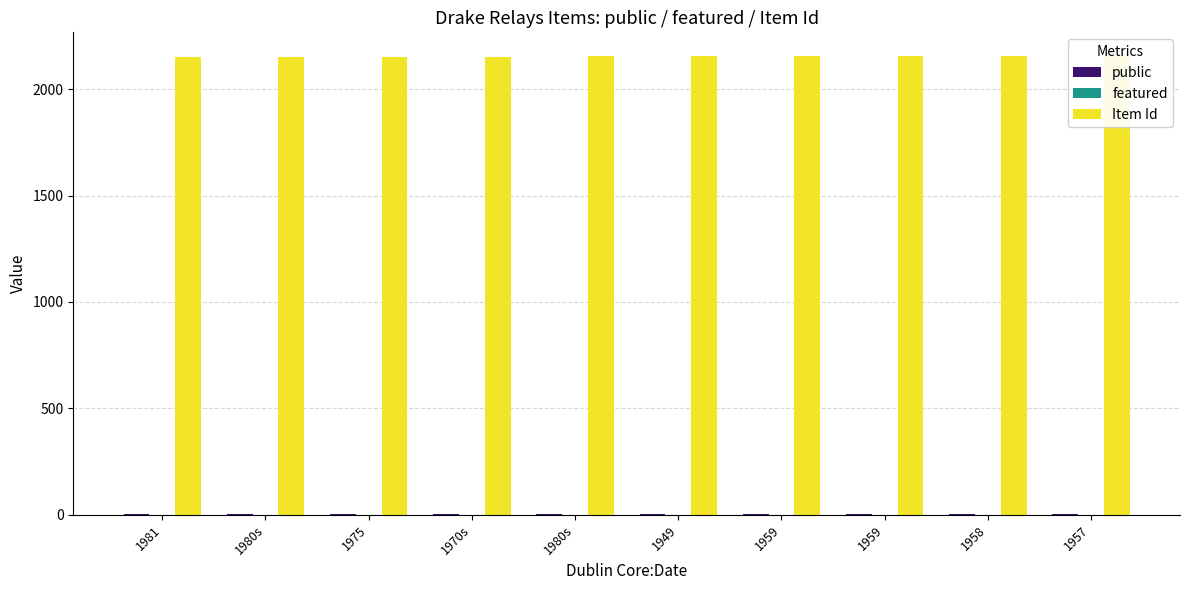

What is the approximate value of Item Id at 1975?

2152